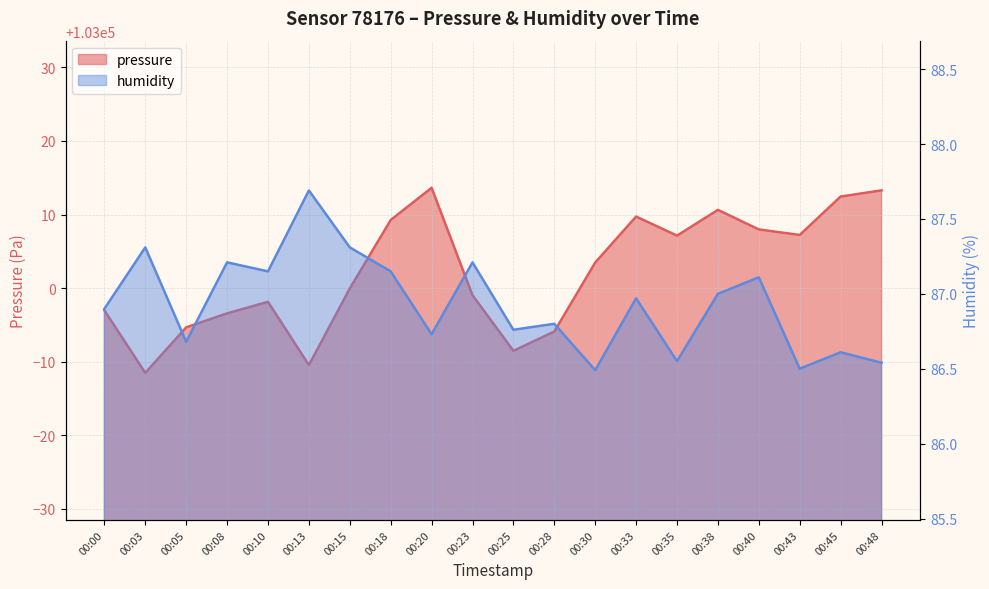

Which series has the widest spread of values?

pressure